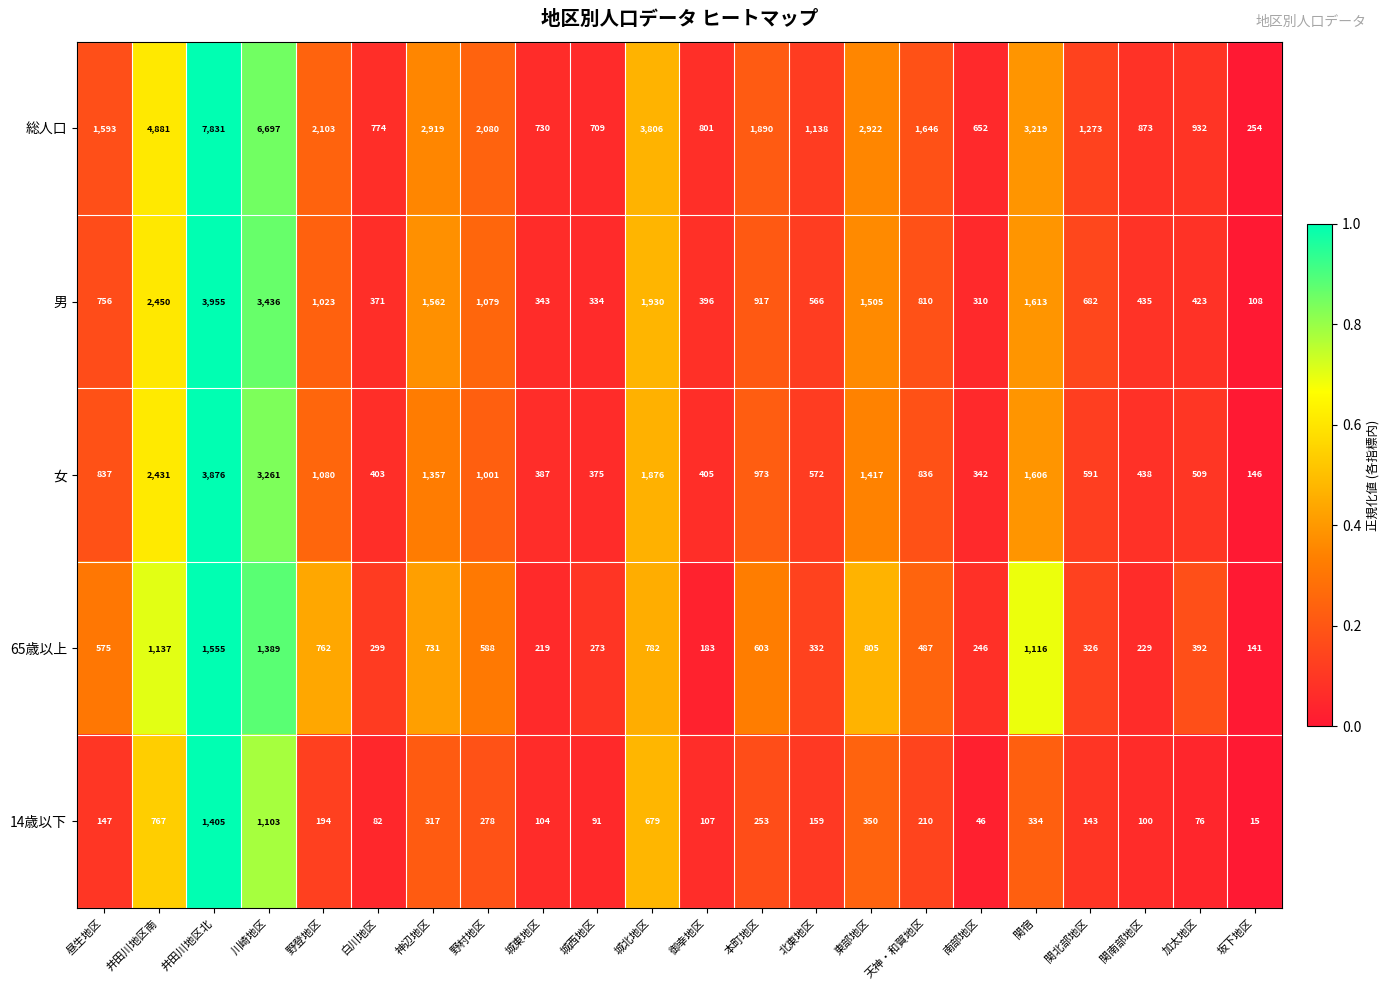

What is the total value across all series at 北東地区?

2767